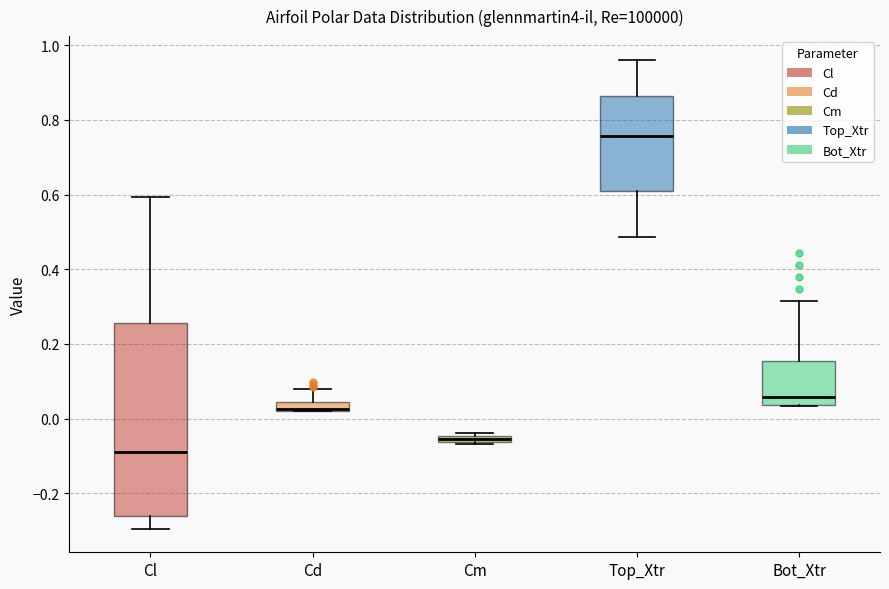

Comparing the boxes themselves (not the whiskers), which one is the tallest?

Cl